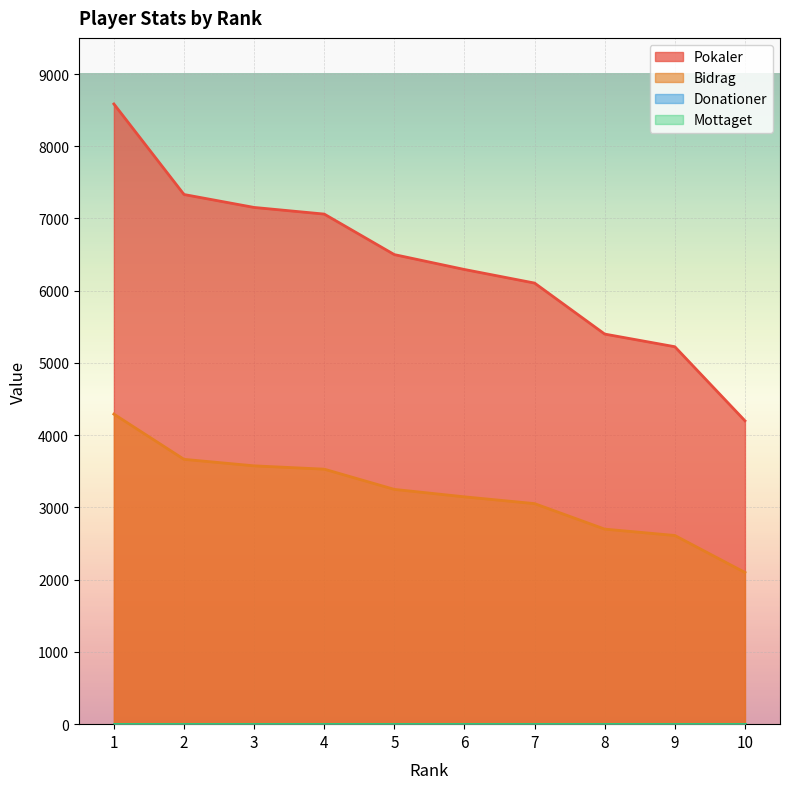

Rank the series by their maximum value, from lowest to highest.

Bidrag, Pokaler